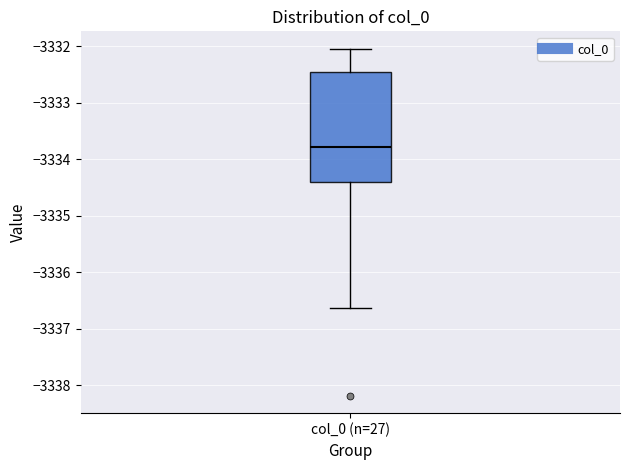

Transcribe this box plot: give where the median line is, the range the box spans, and where the two whiskers end, as read against the y-axis. The values are not printed on the chart, so give them approximately, as read against the axis.

median -3333.8, box -3334.4 to -3332.4, whiskers -3336.6 to -3332.0